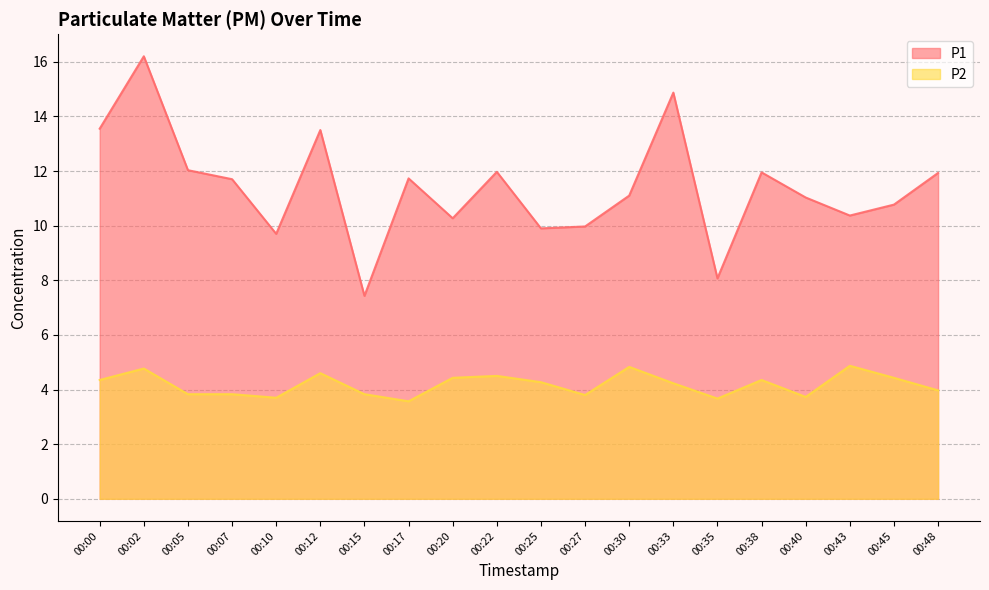

Does the chart have visible grid lines?

Yes